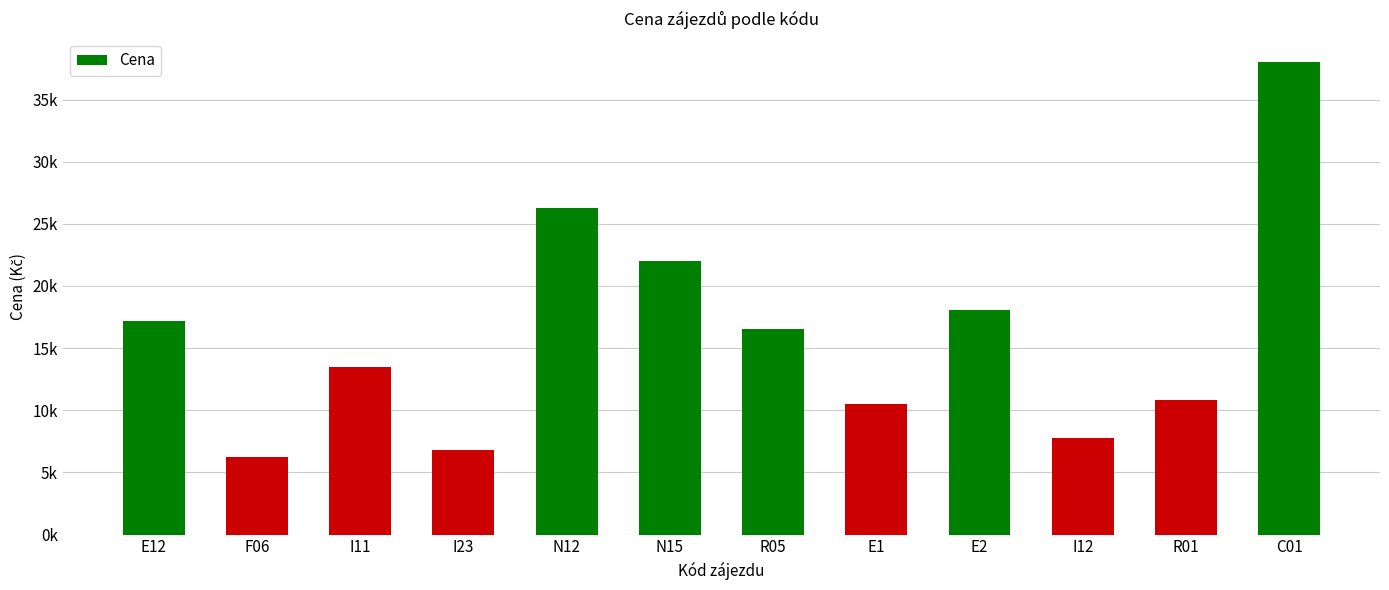

What is the sum of the values at E2 and I11?

31600